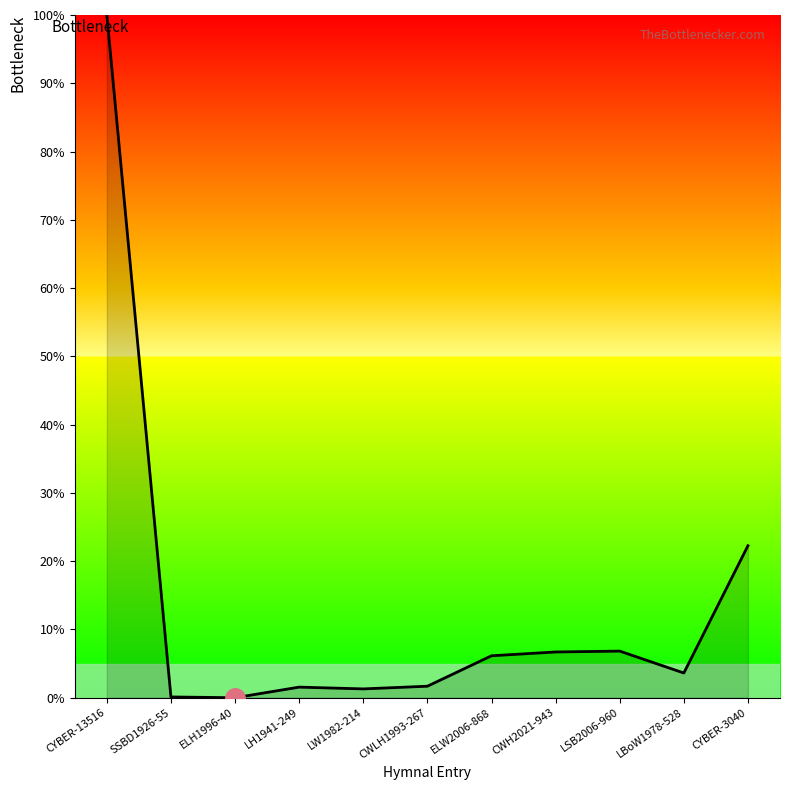

The chart shows a value of 6.7 at CWH2021-943. True or false?

True